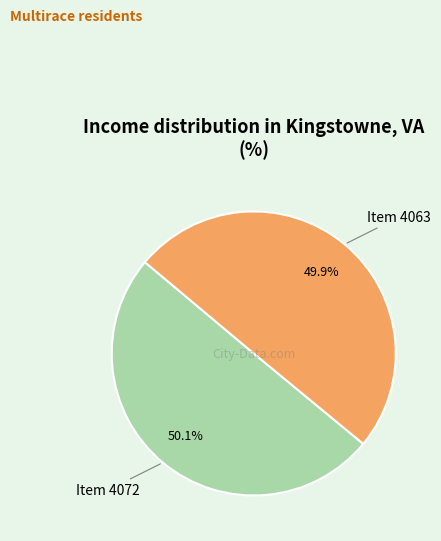

Count the number of slices in the pie.

2